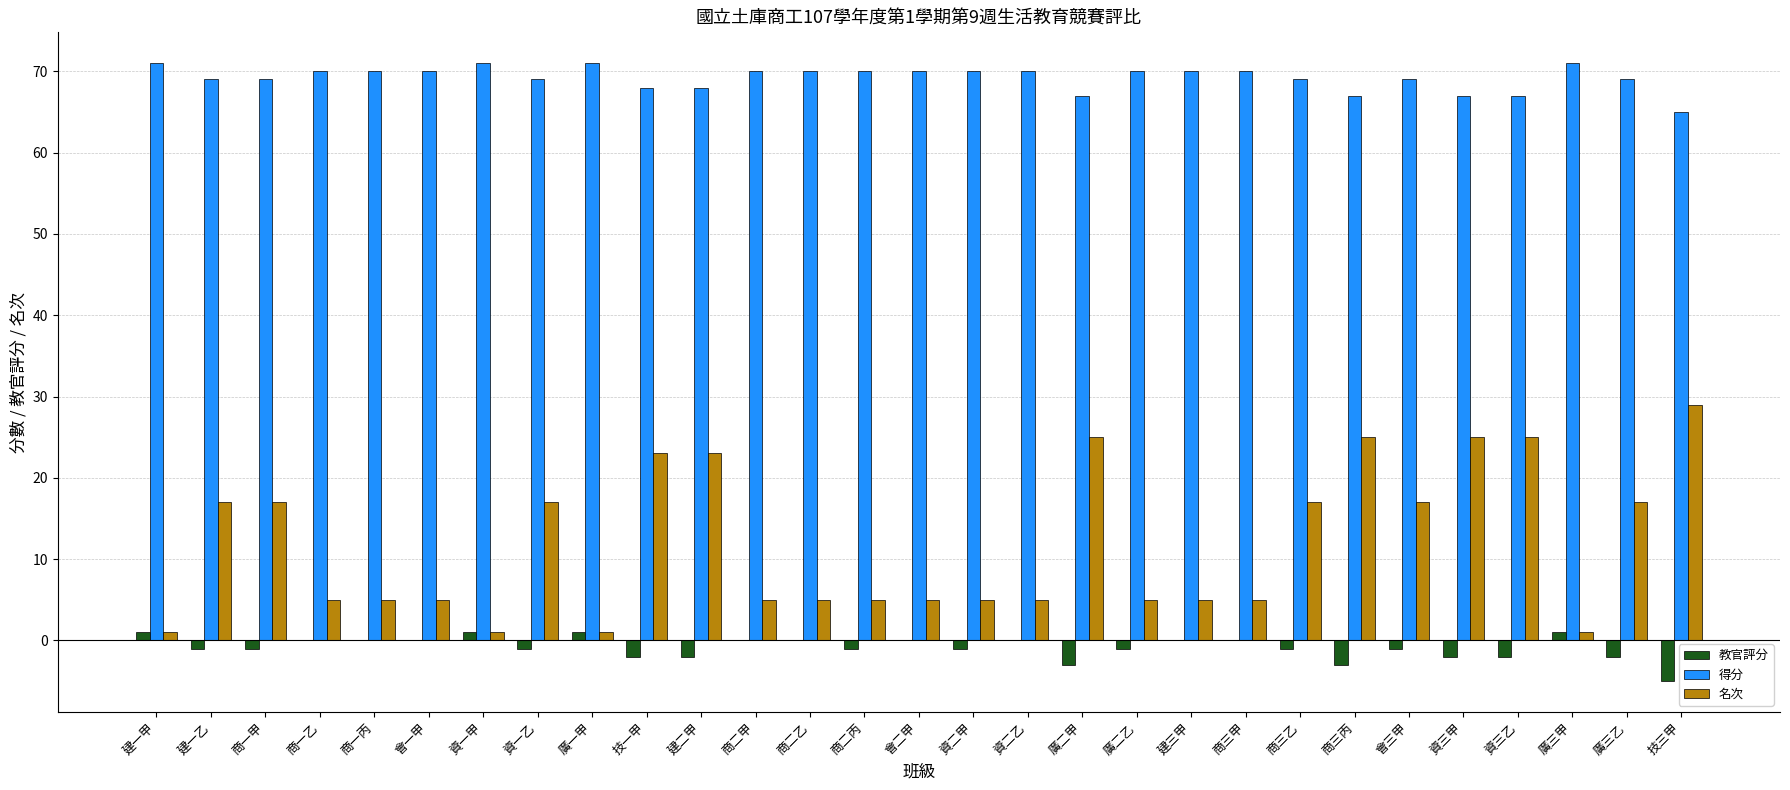

Are the bars horizontal?

No